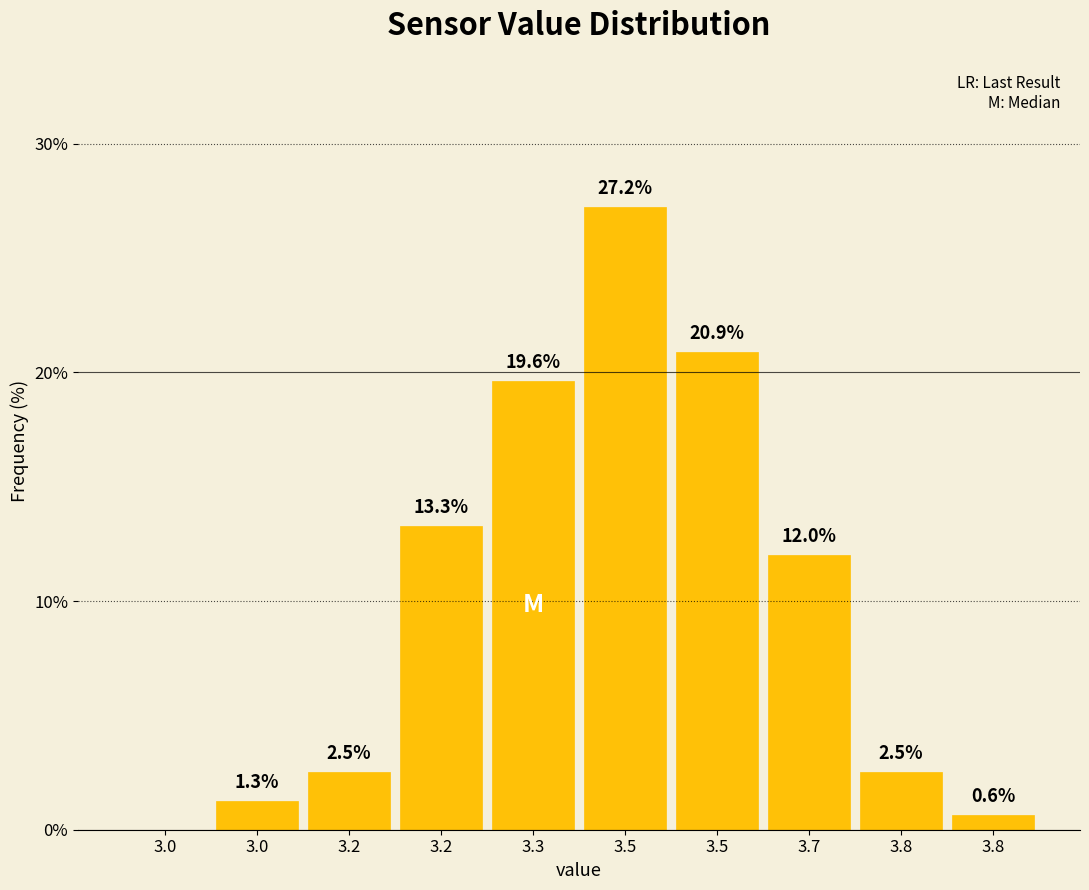

Are the bars horizontal?

No